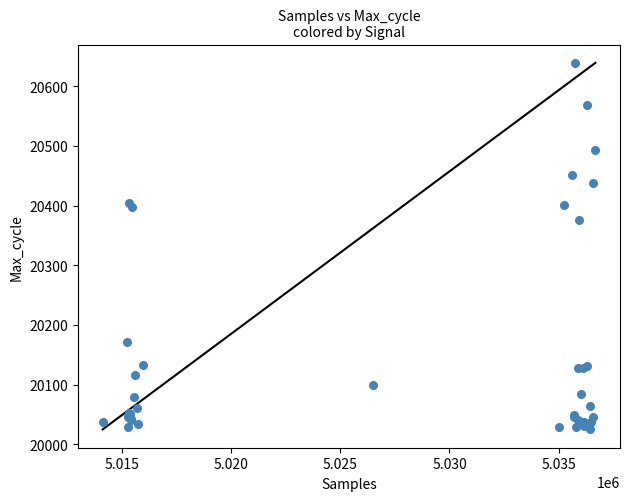

What Y value in the scatter plot is closest to 20332?

20375